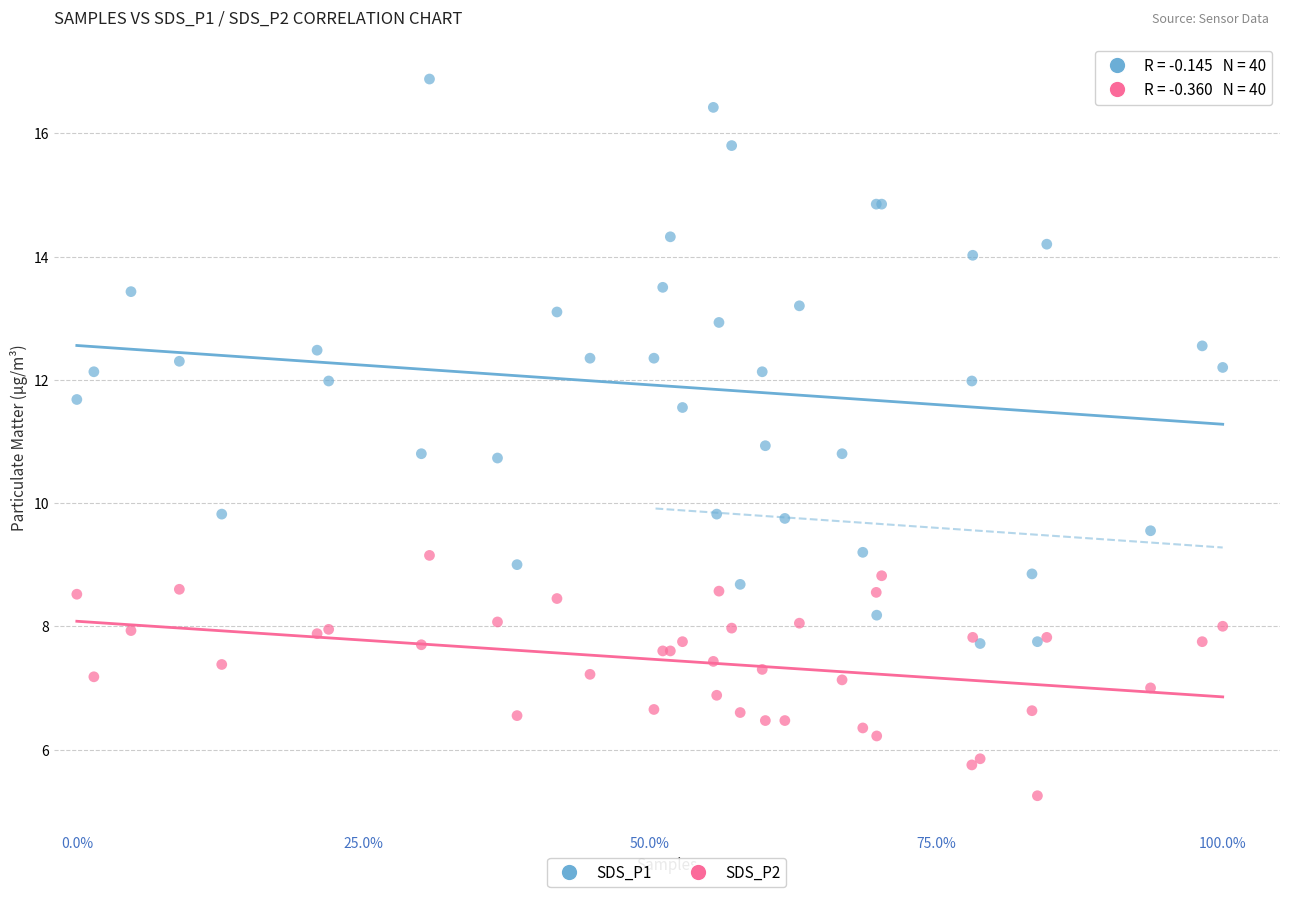

What are all the series names shown in the legend?

SDS_P1, SDS_P2